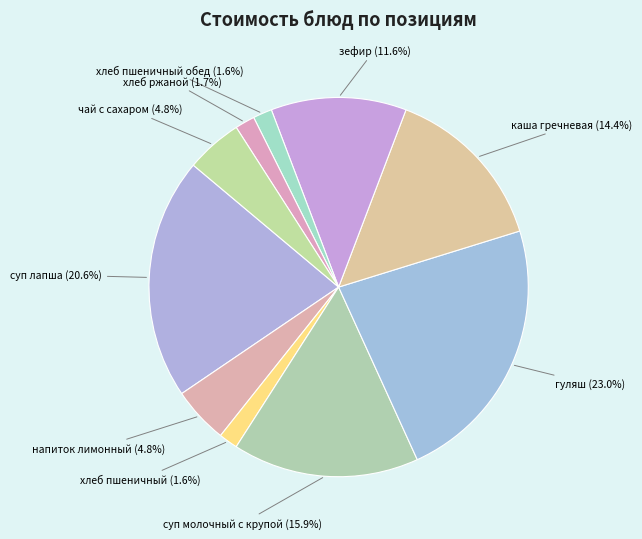

What is the ratio of the value at суп лапша (20.6%) to the value at гуляш (23.0%)?

0.9